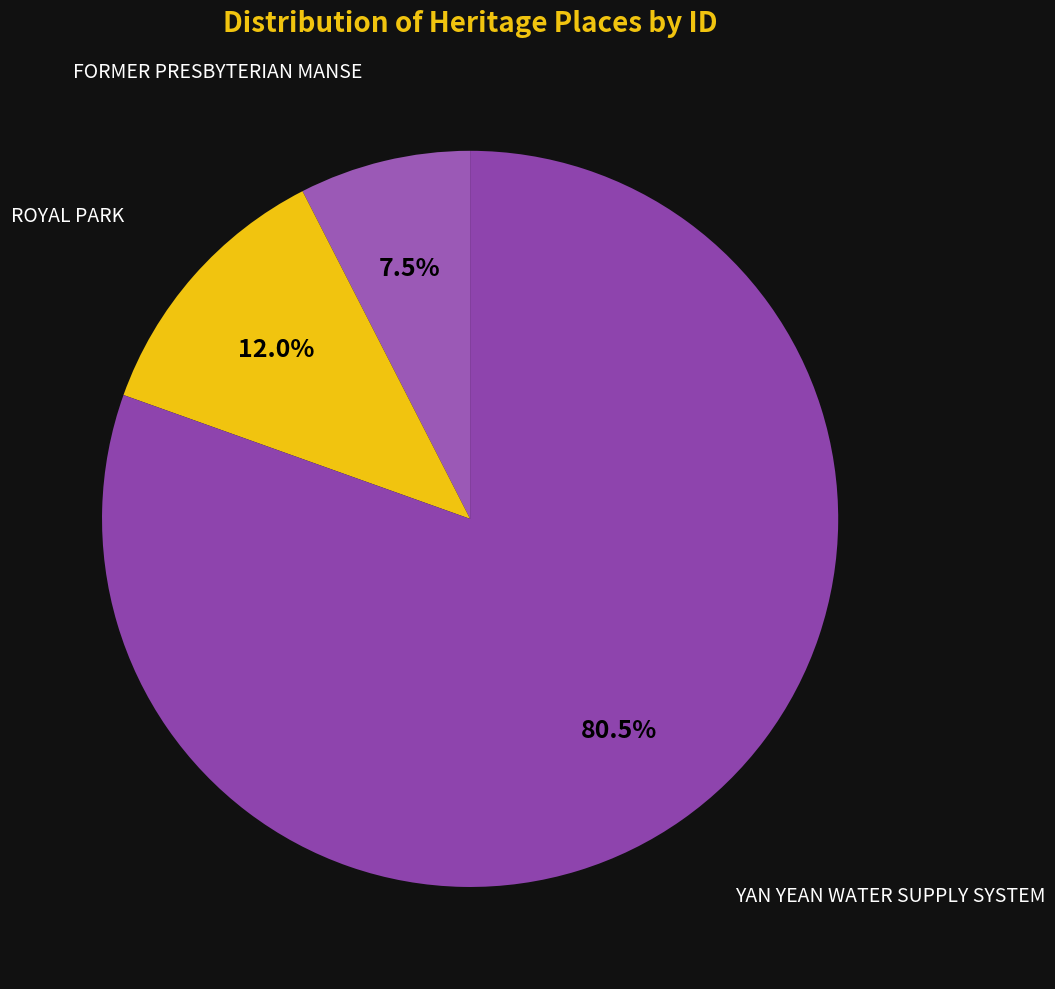

Which category has the smallest portion of the pie?

FORMER PRESBYTERIAN MANSE